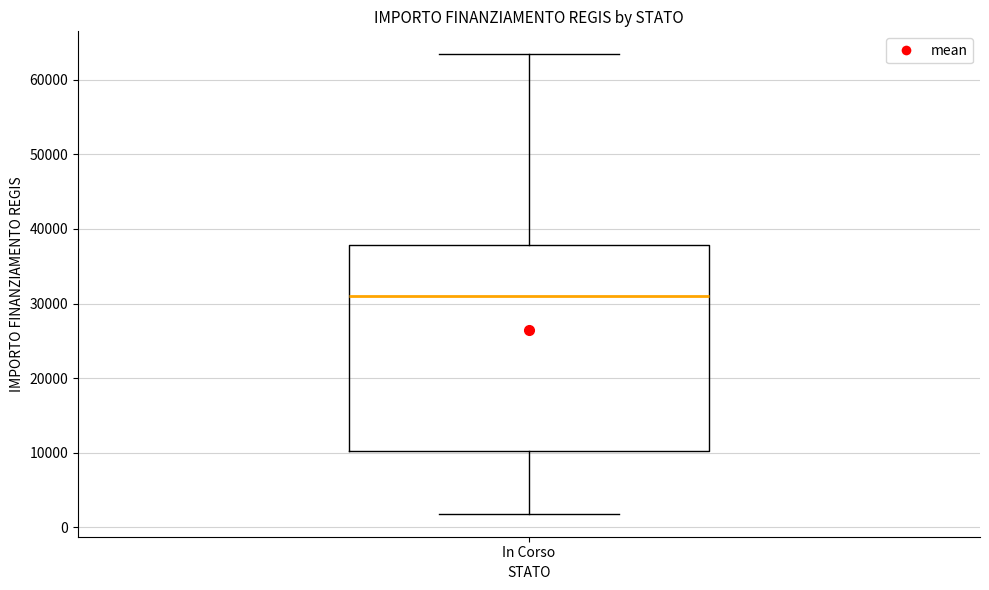

Read this box plot against the y-axis: the position of the median line, the range covered by the box, and the ends of both whiskers. The values are not printed on the chart, so give them approximately, as read against the axis.

median 31000, box 10000 to 38000, whiskers 2000 to 63000